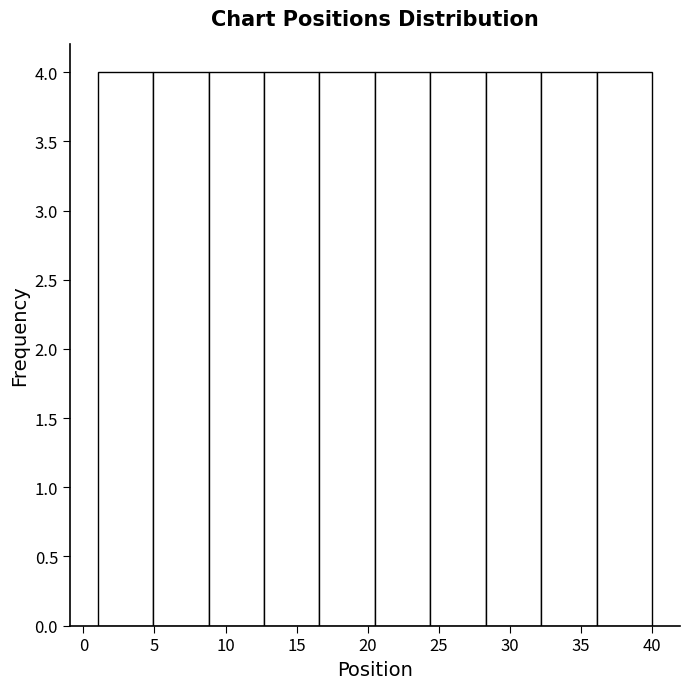

Reading left to right, list every bar in this chart as the range it spans on the x-axis followed by its height. Neither the bar edges nor the heights are printed on the chart, so give them approximately, as read against the axes.

1.0 to 4.9: 4
4.9 to 8.8: 4
8.8 to 12.7: 4
12.7 to 16.6: 4
16.6 to 20.5: 4
20.5 to 24.4: 4
24.4 to 28.3: 4
28.3 to 32.2: 4
32.2 to 36.1: 4
36.1 to 40.0: 4